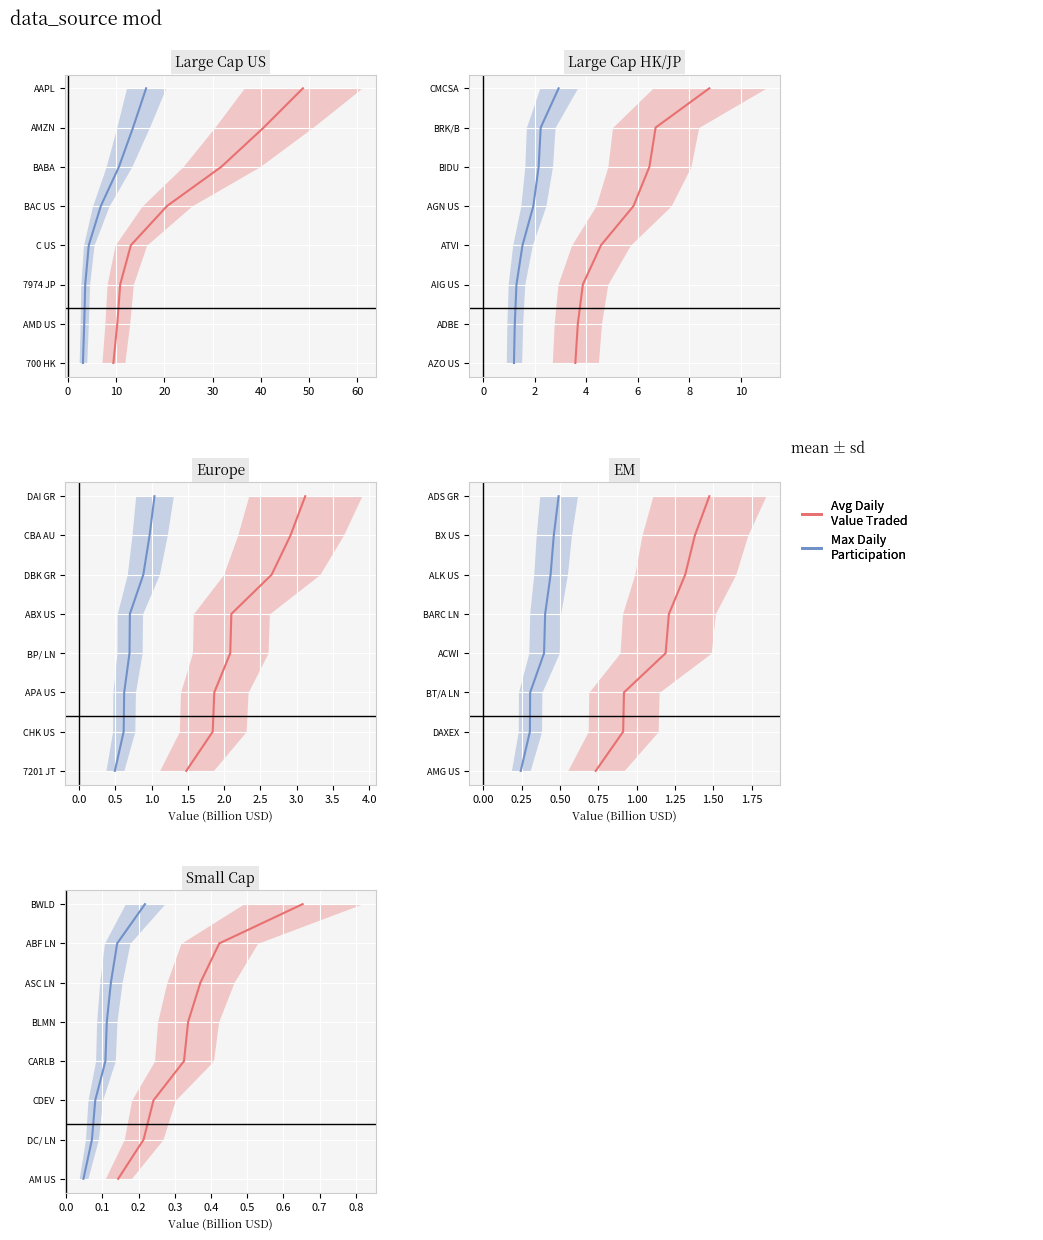

True or false: Max Daily Participation and Avg Daily Value Traded cross at least once.

False